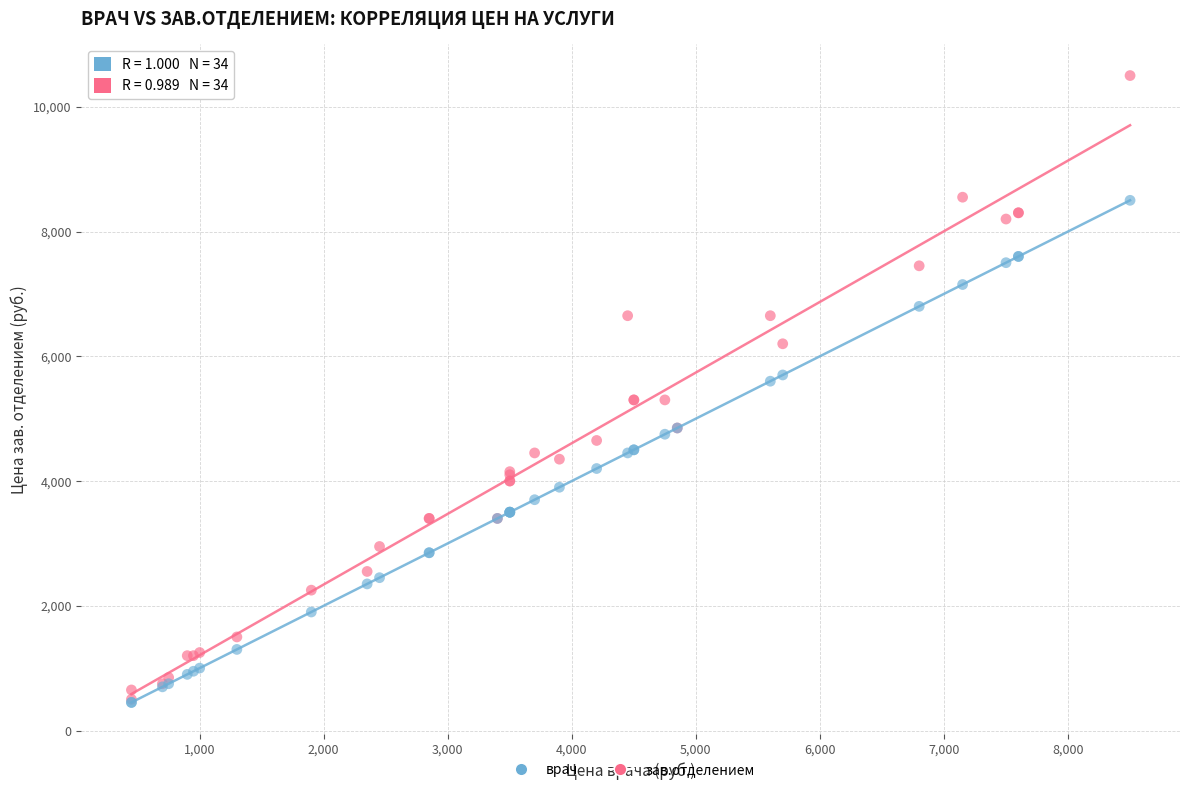

What are all the series names shown in the legend?

врач, зав.отделением